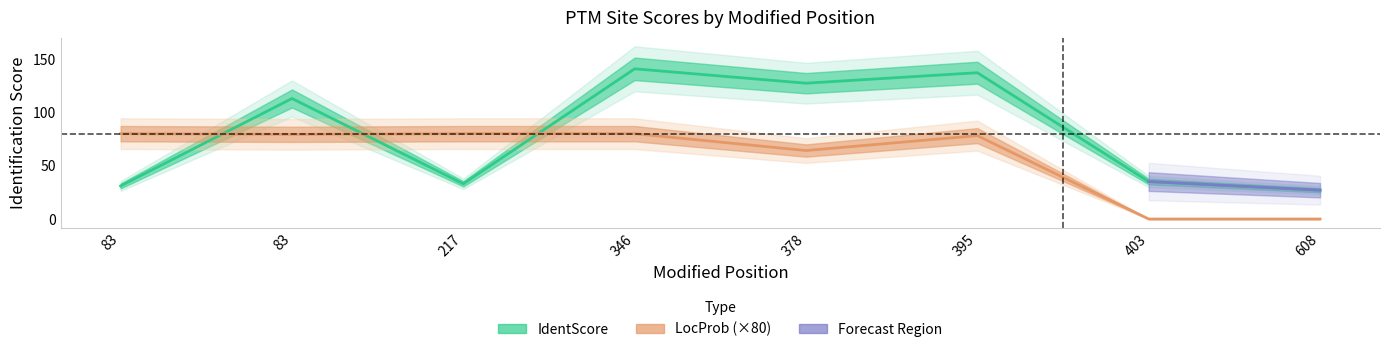

What is the difference between the IdentScore values at 608 and 346?

113.8